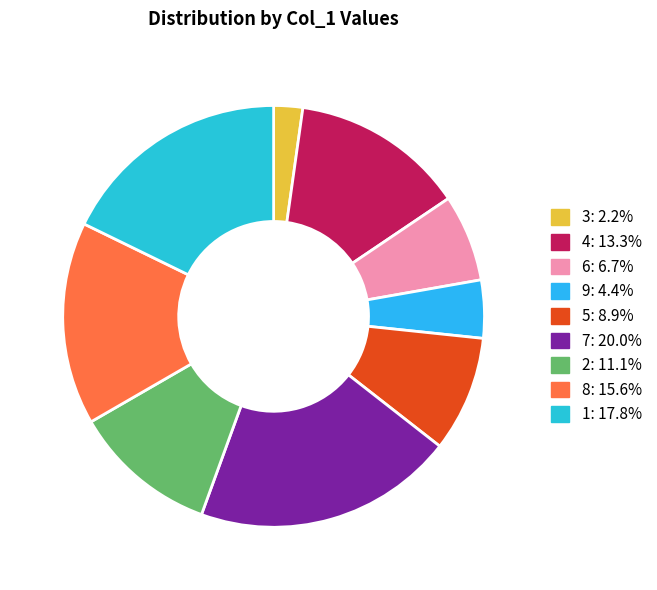

What is the largest slice in the pie chart?

7